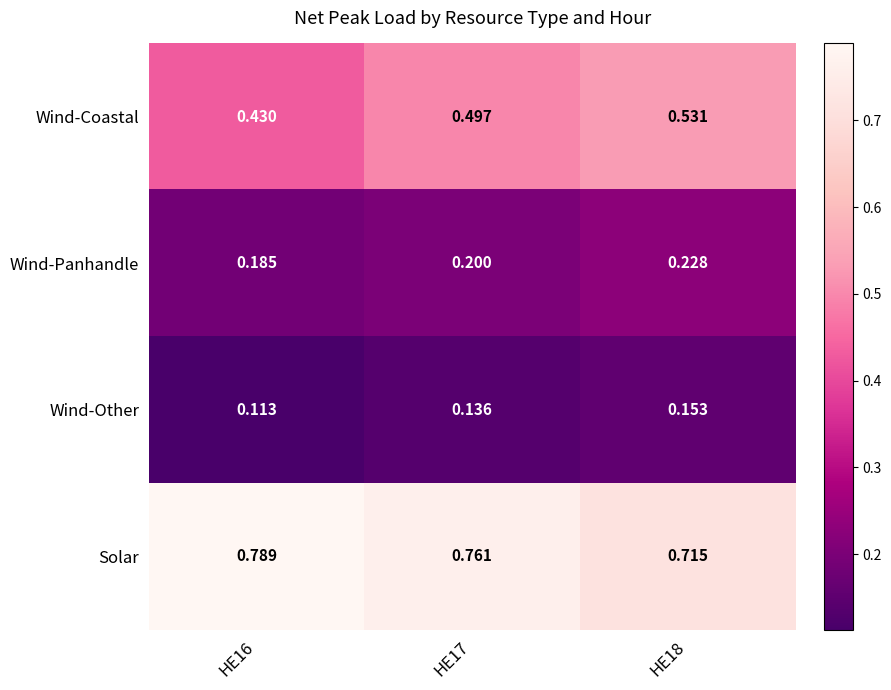

At HE17, list the series in order from smallest to largest.

Wind-Other, Wind-Panhandle, Wind-Coastal, Solar